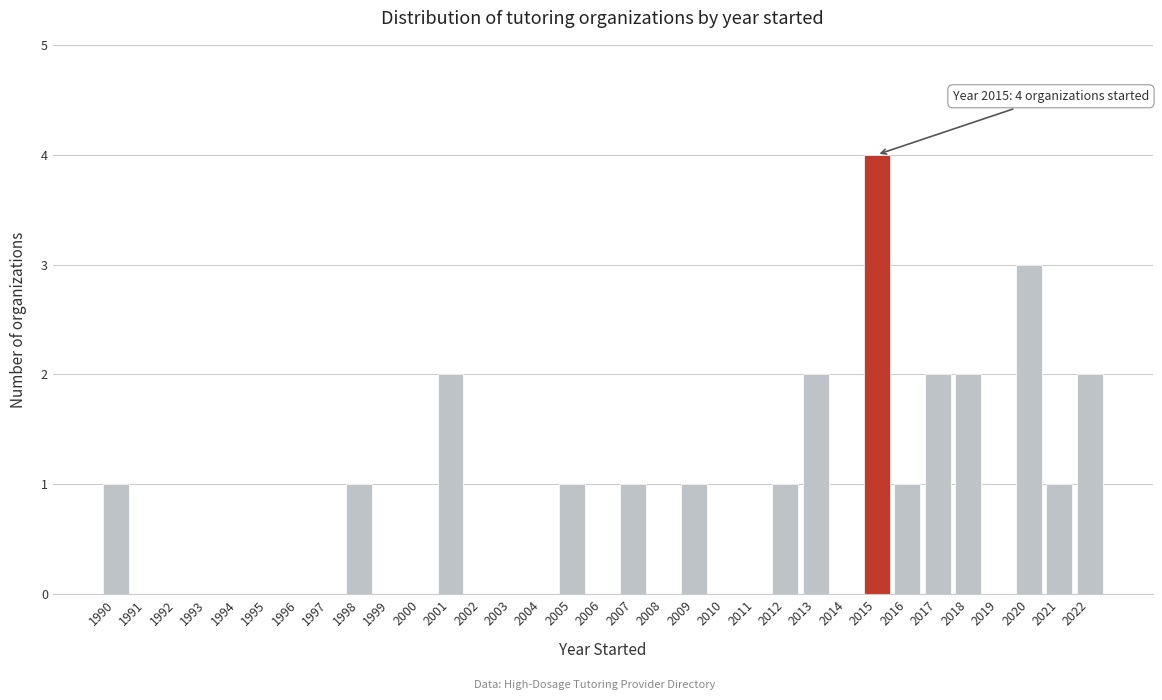

The chart shows a value of 2 at 1996. True or false?

False